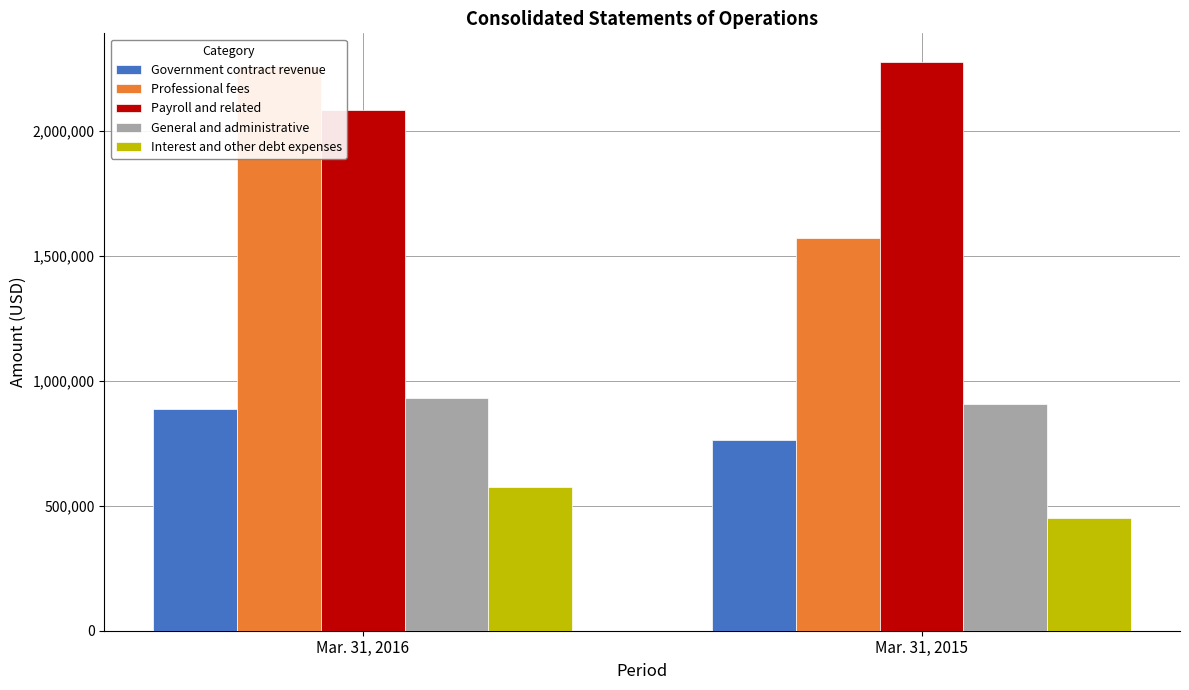

What is the spread (max minus min) of values at Mar. 31, 2016?

1685314